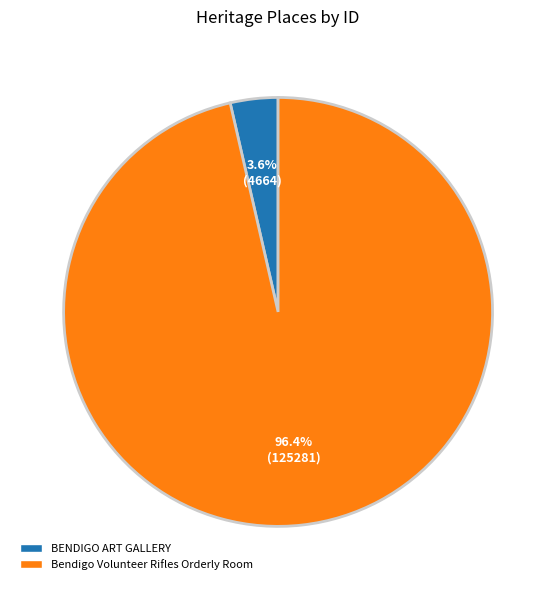

To the nearest percent, what is the combined percentage of Bendigo Volunteer Rifles Orderly Room and BENDIGO ART GALLERY?

100%